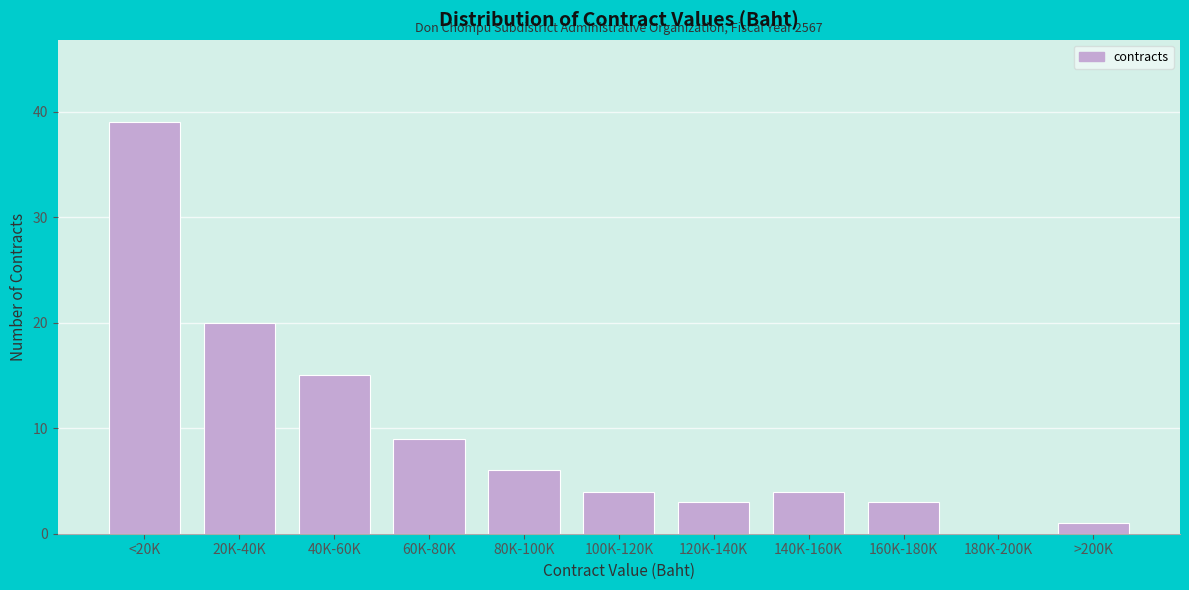

Reading left to right, transcribe all the data shown in this chart.

<20K=39	20K-40K=20	40K-60K=15	60K-80K=9	80K-100K=6	100K-120K=4	120K-140K=3	140K-160K=4	160K-180K=3	180K-200K=0	>200K=1